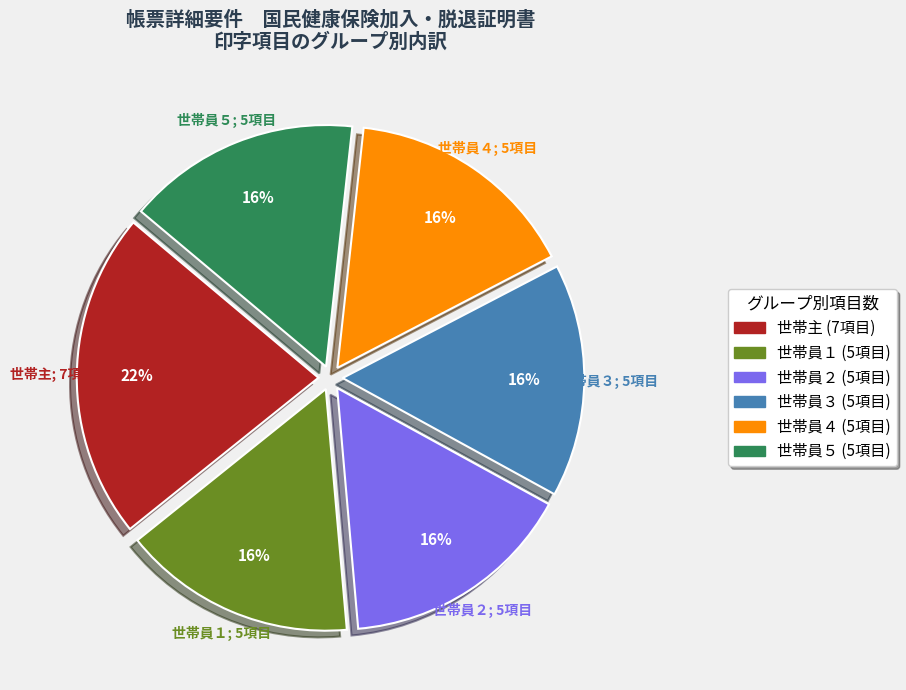

Is it true that 世帯員４ is 9% of the pie?

False